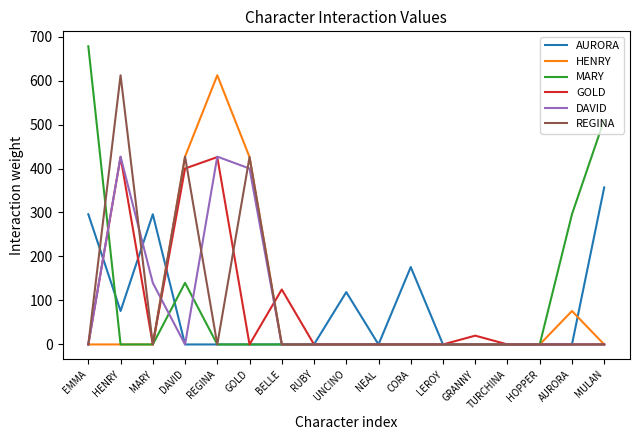

What is the maximum value for AURORA?

357